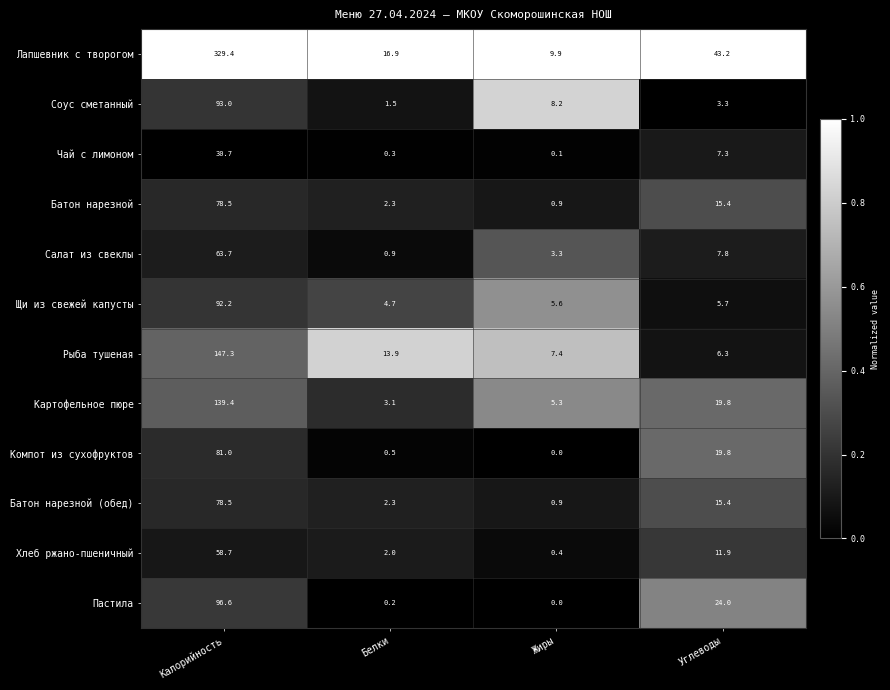

Between Калорийность and Углеводы, which series saw the biggest shift?

Лапшевник с творогом